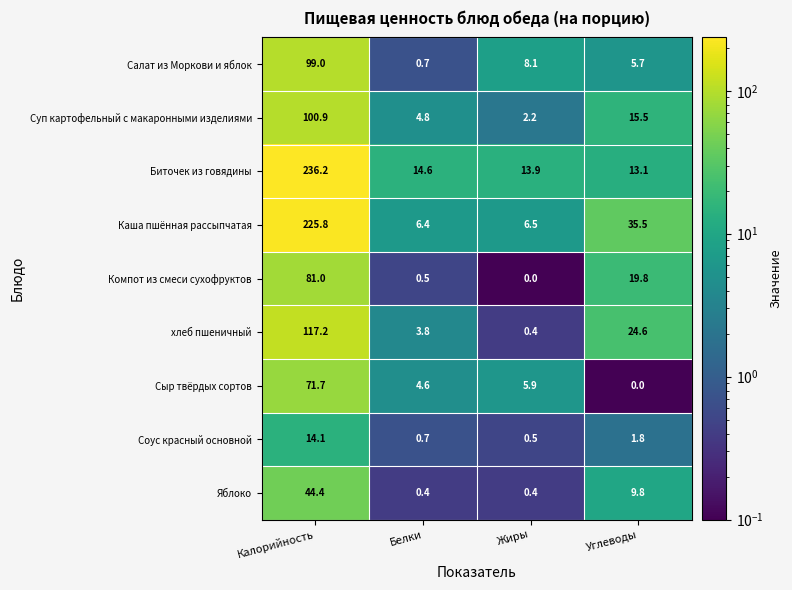

What is the total value across all series at Жиры?

37.9